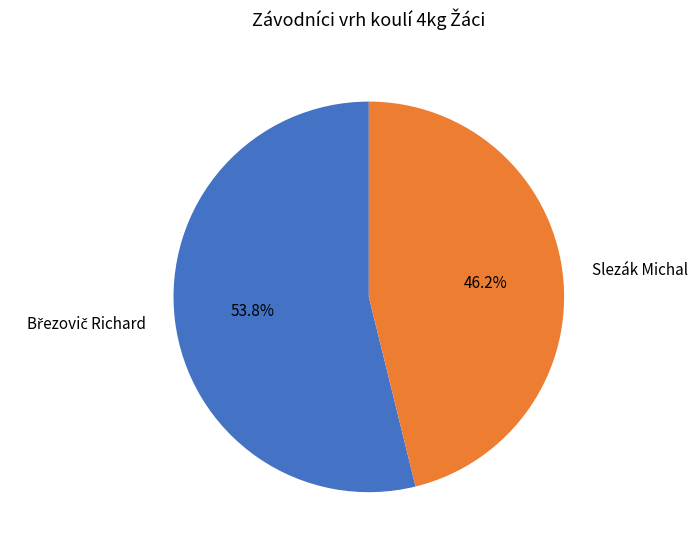

Is it true that Slezák Michal is 46% of the pie?

True